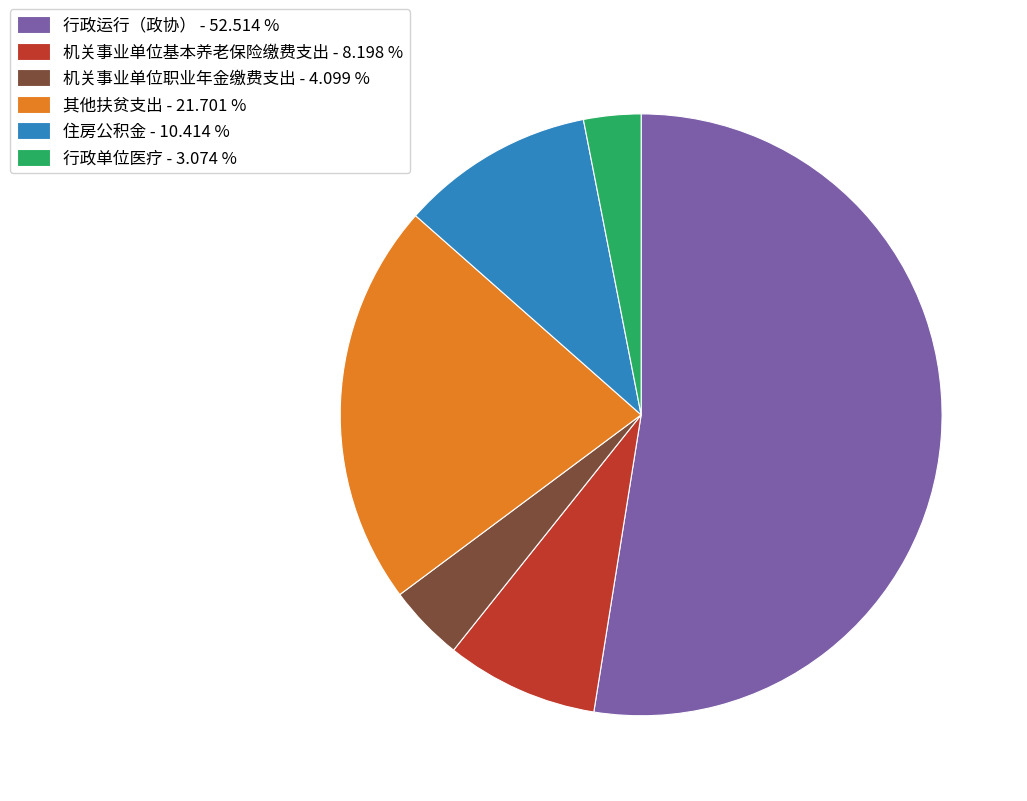

Which has a higher value, 机关事业单位基本养老保险缴费支出 or 其他扶贫支出?

其他扶贫支出